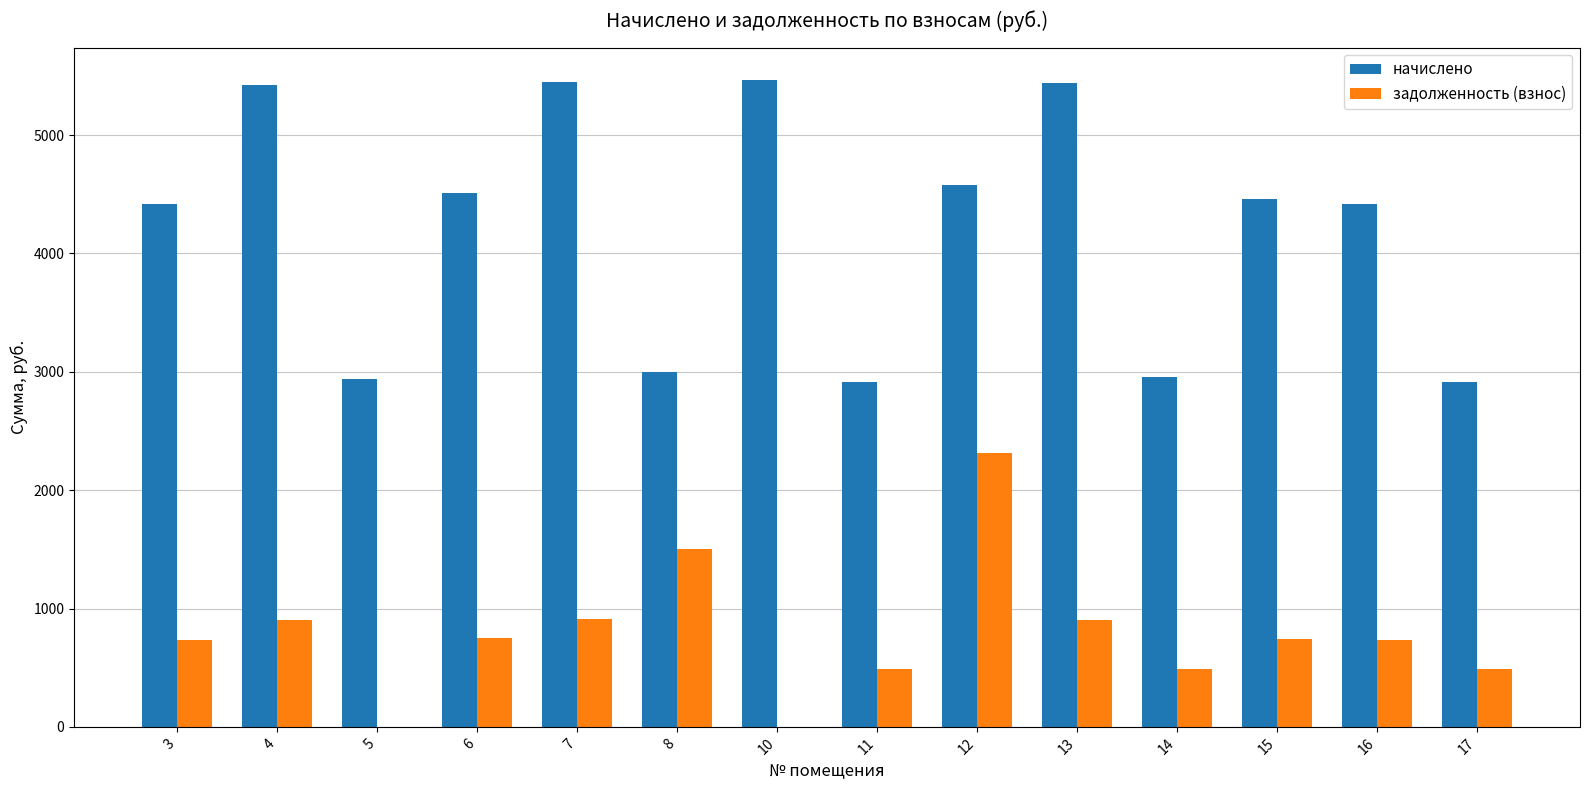

Read the начислено value at 14.

2956.0